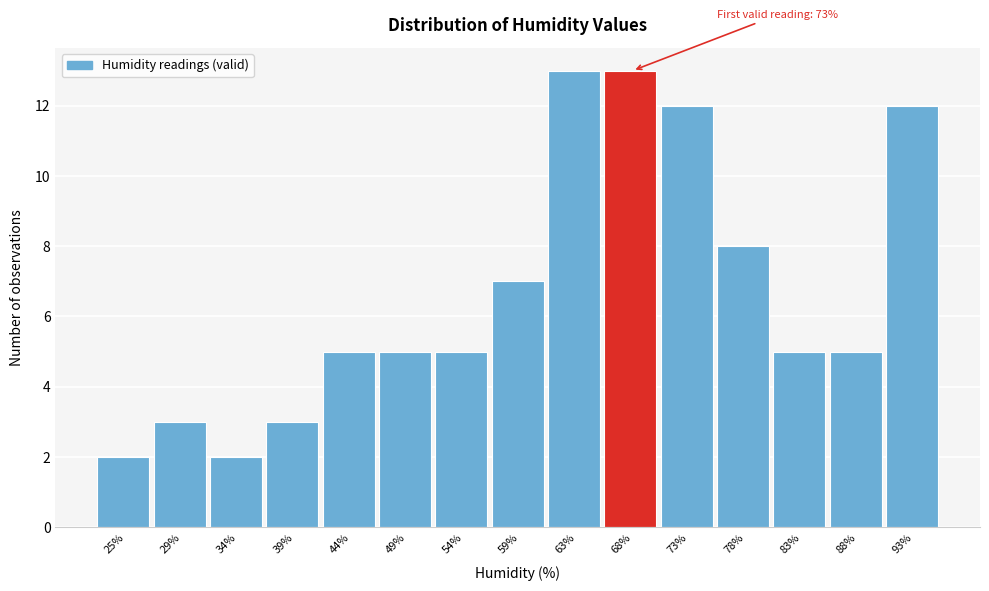

Reading left to right, list all the values displayed in this chart.

25%=2	29%=3	34%=2	39%=3	44%=5	49%=5	54%=5	59%=7	63%=13	68%=13	73%=12	78%=8	83%=5	88%=5	93%=12